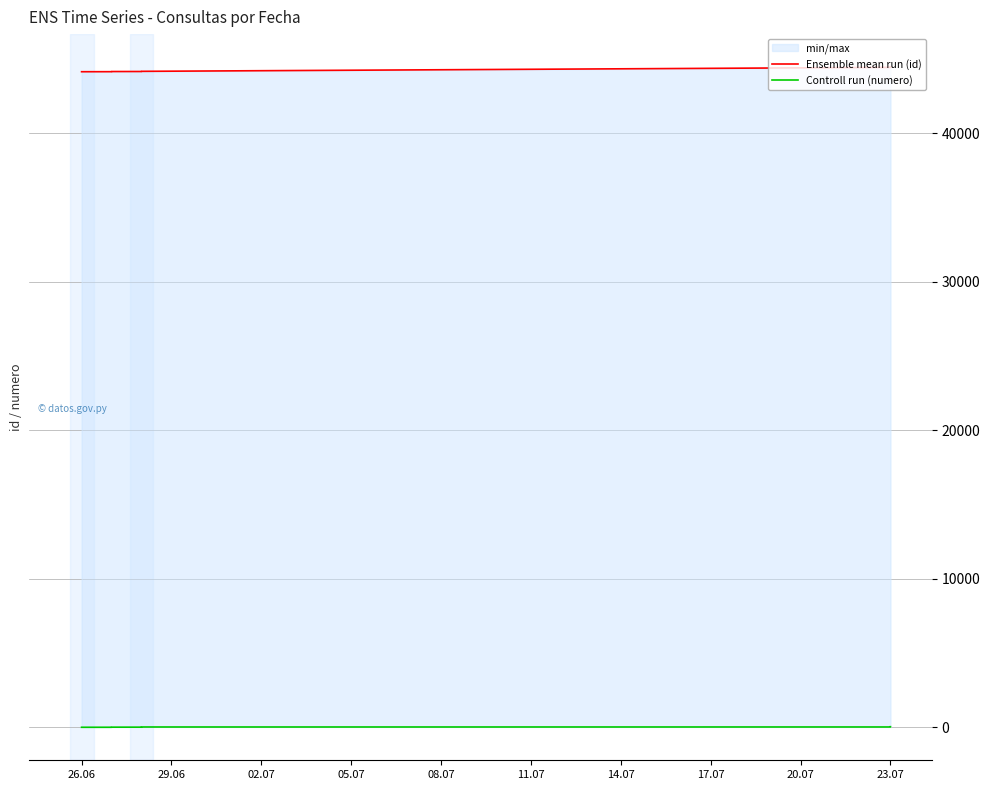

At how many categories does at least one series exceed 30828?

39